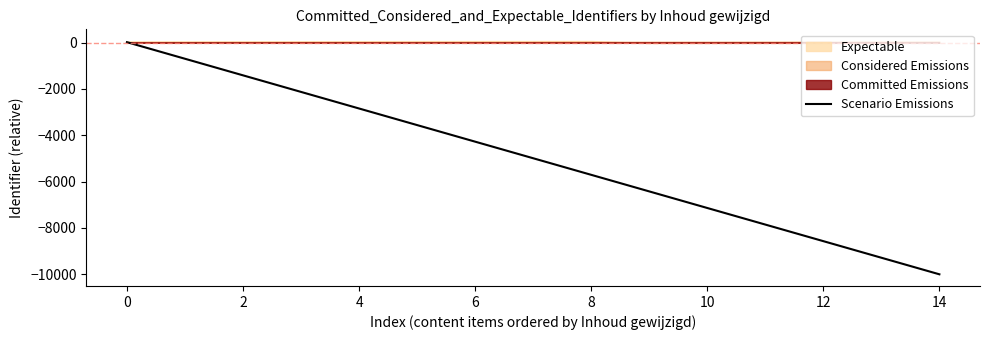

Which label corresponds to the smallest value in the chart?

14